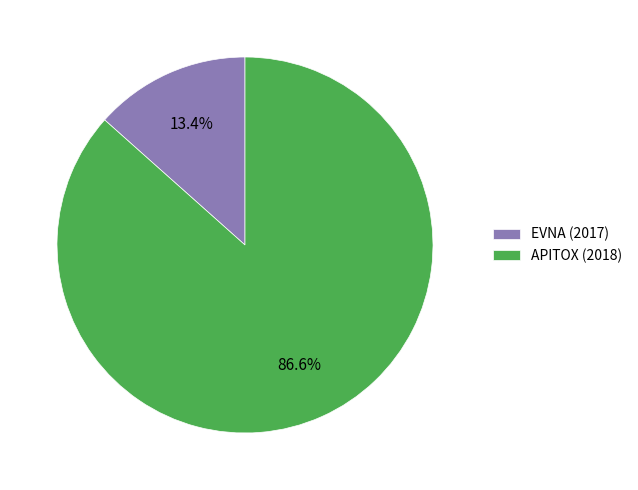

Rank the categories by value from lowest to highest.

EVNA (2017), APITOX (2018)